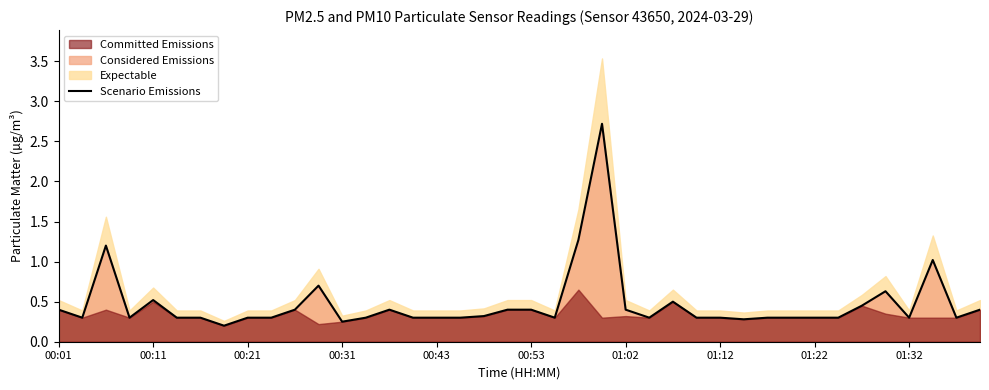

Reading right to left, extract all data points from this chart.

0.4	0.3	1.0	0.3	0.6	0.5	0.3	0.3	0.3	0.3	0.3	0.3	0.3	0.5	0.3	0.4	2.7	1.3	0.3	0.4	0.4	0.3	0.3	0.3	0.3	0.4	0.3	0.2	0.7	0.4	0.3	0.3	0.2	0.3	0.3	0.5	0.3	1.2	0.3	0.4